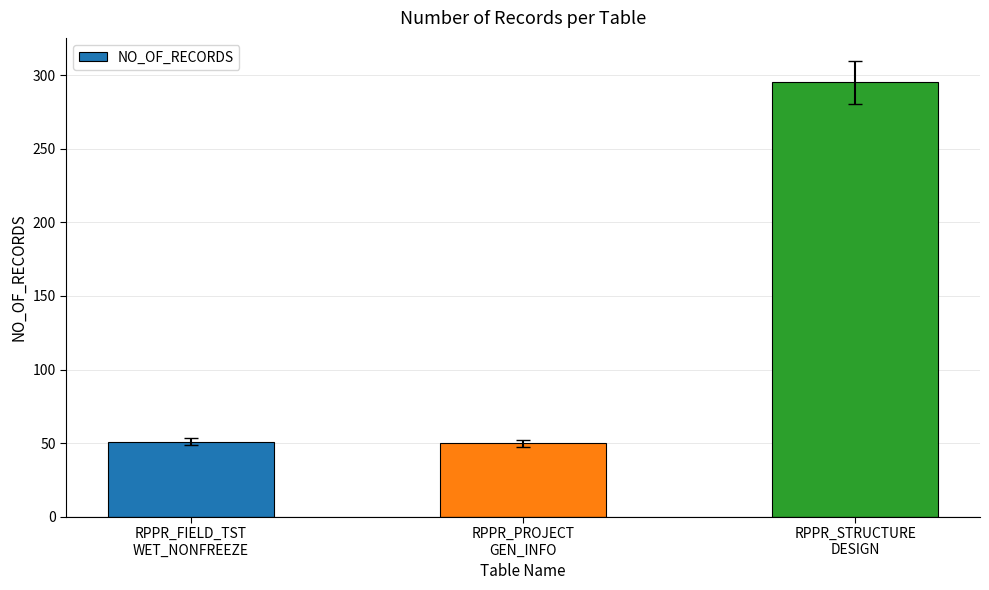

The chart shows a value of 295 at RPPR_STRUCTURE
DESIGN. True or false?

True